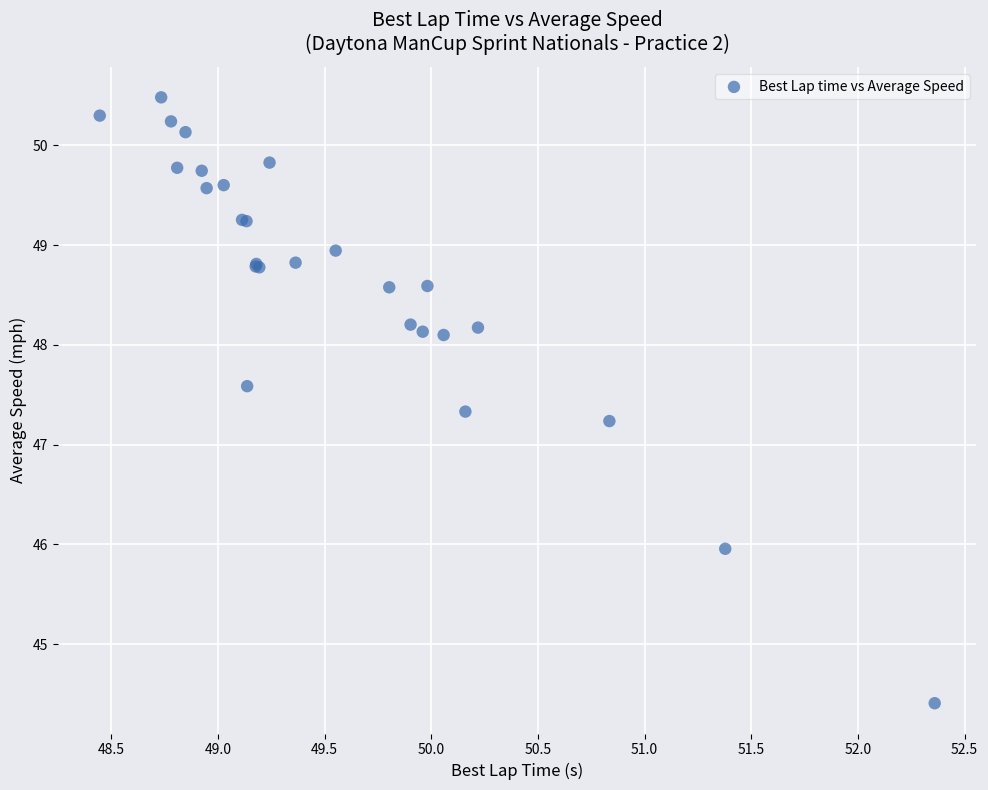

What Y value in the scatter plot is closest to 47?

47.2